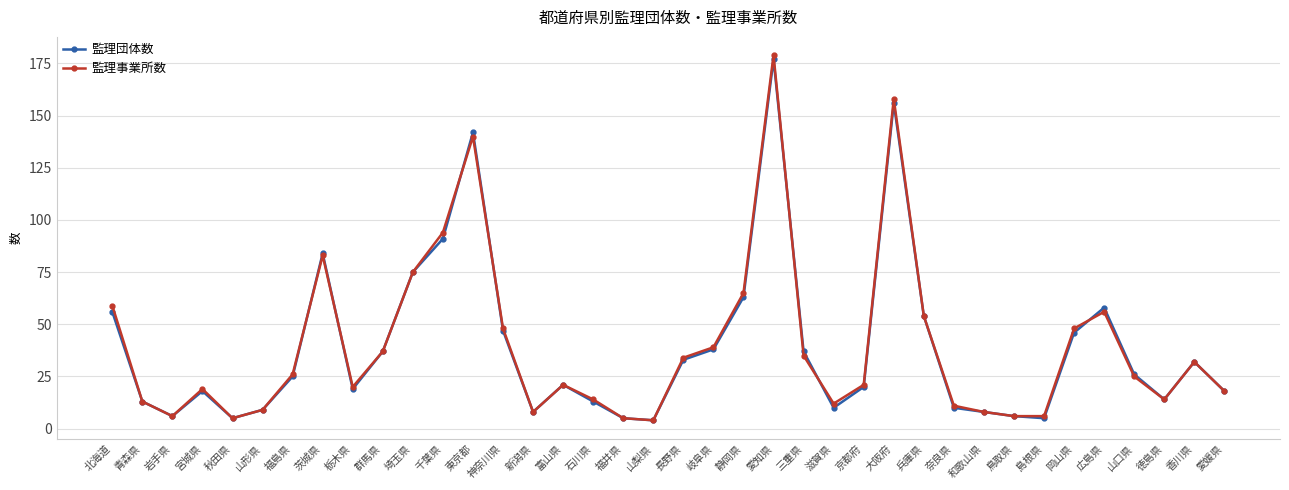

How many interior local valleys does the 監理団体数 series have?

8